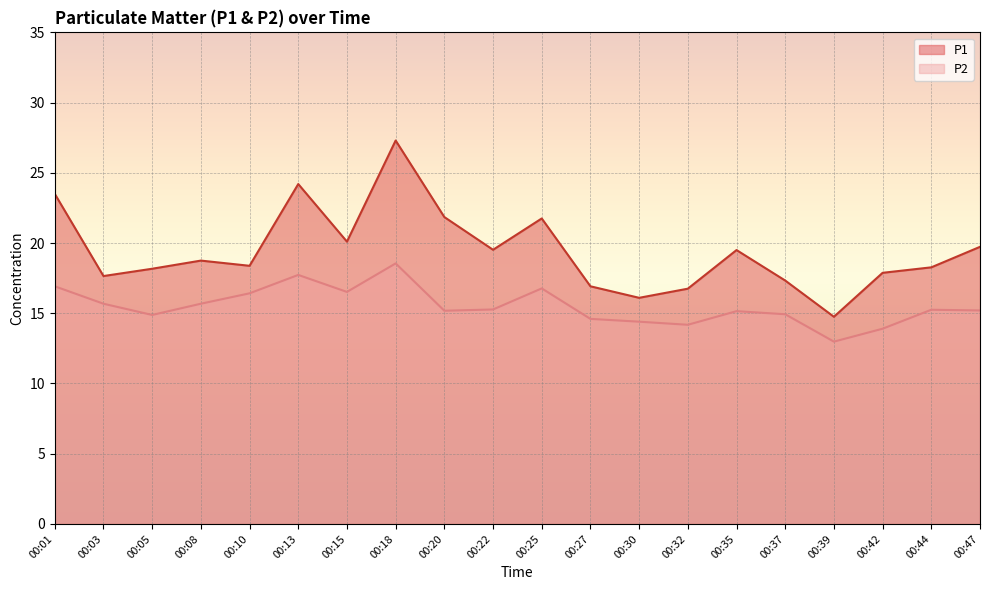

How many data points does each series have?

20